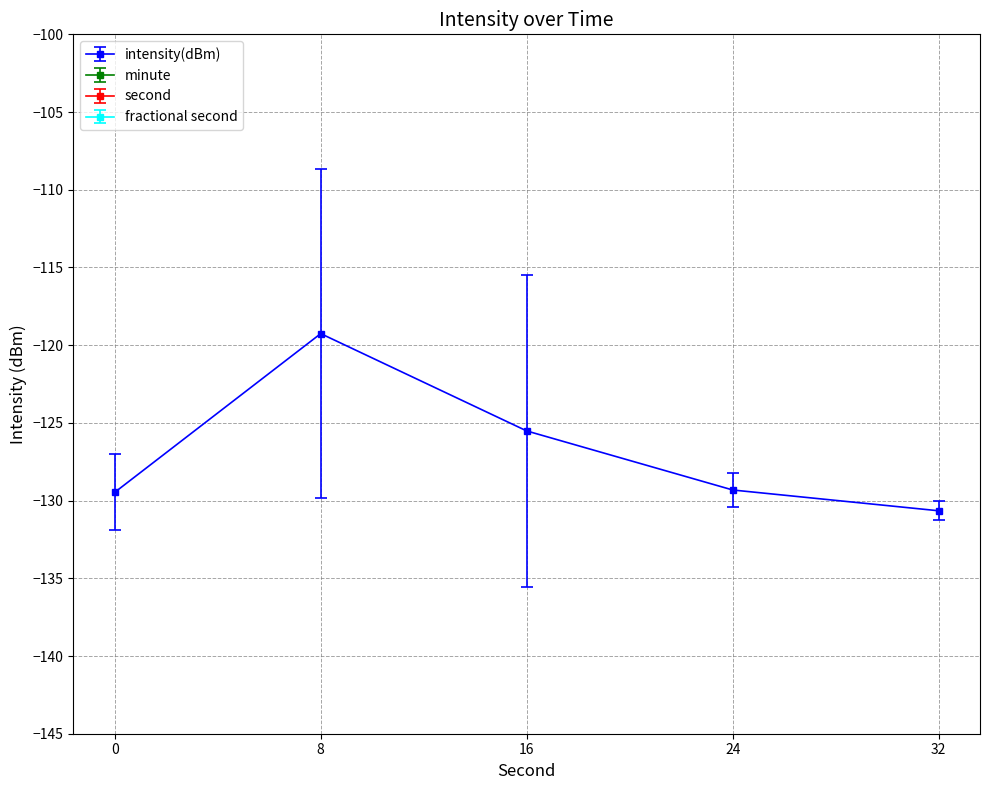

True or false: intensity(dBm) has more than 1 points higher than both neighbors.

False